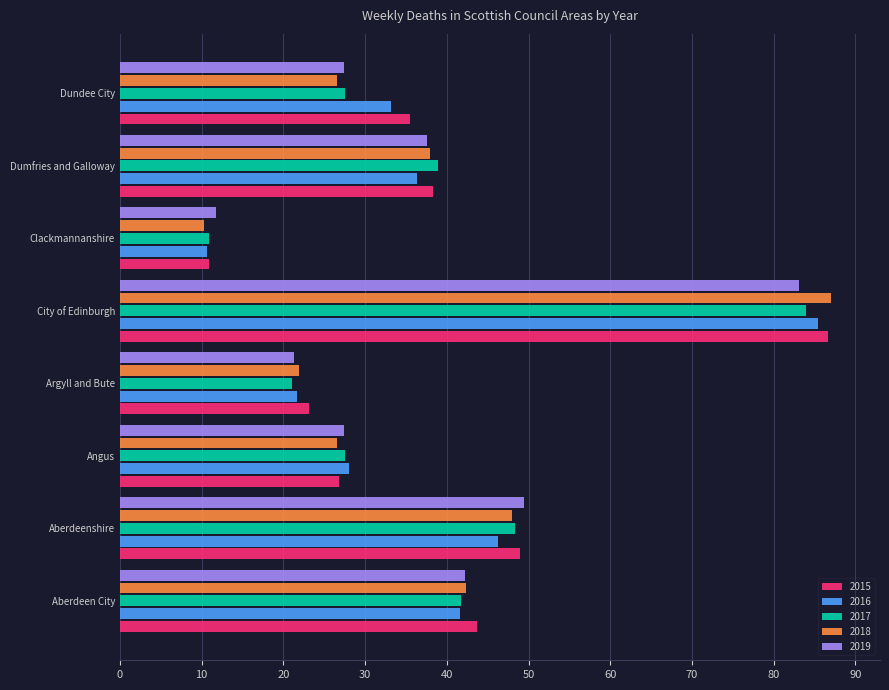

The value of 2018 at Argyll and Bute is 21.9. True or false?

True